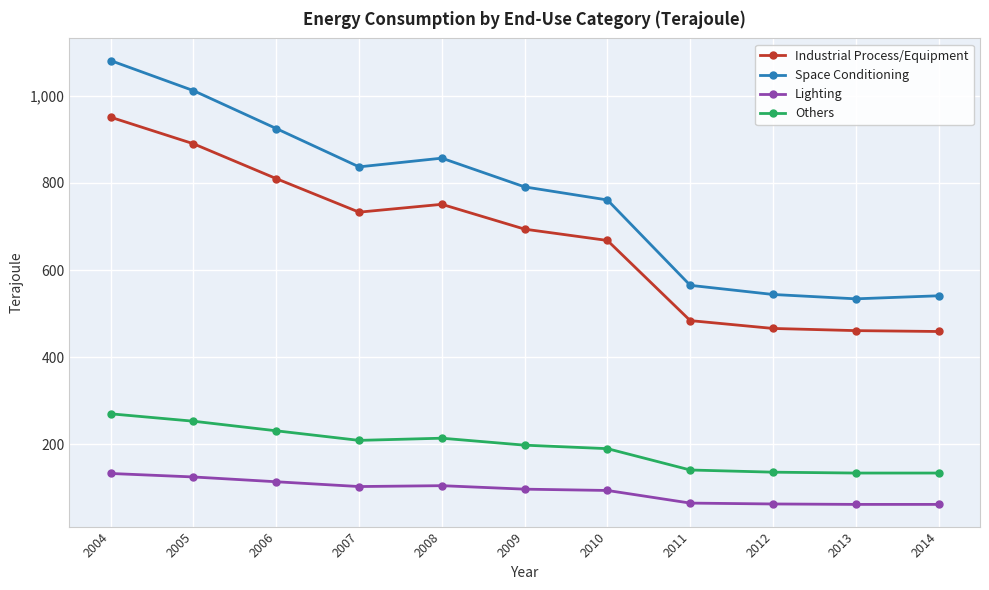

Count the number of data series in this chart.

4